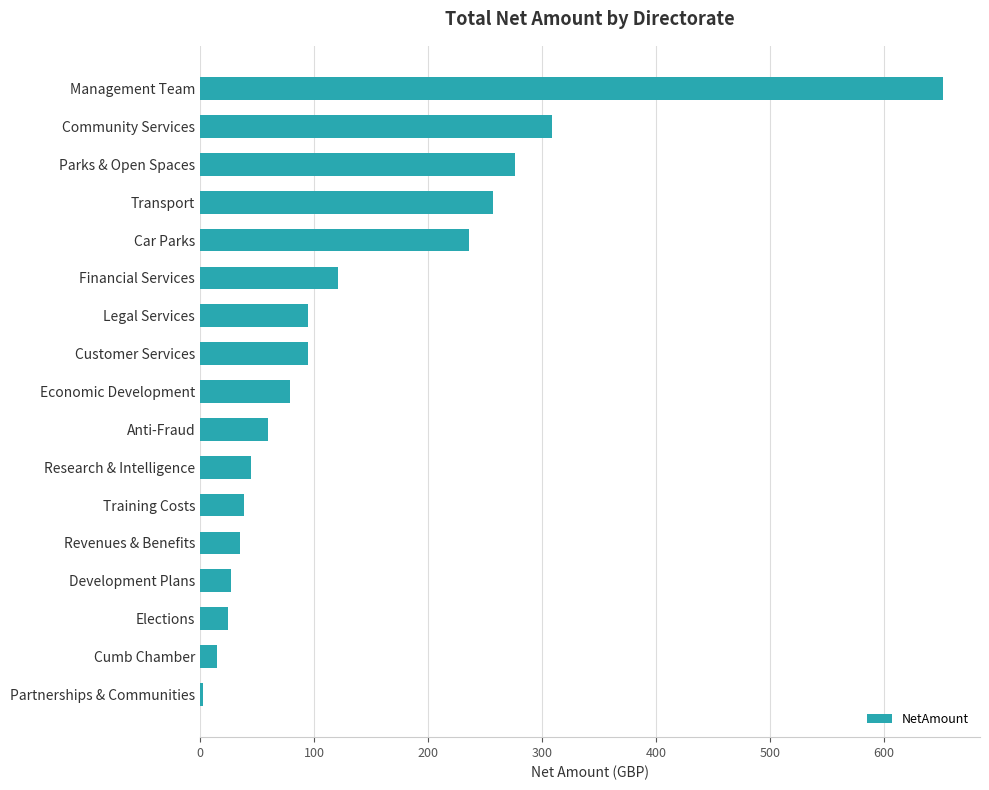

What is the minimum value shown in the chart?

2.9